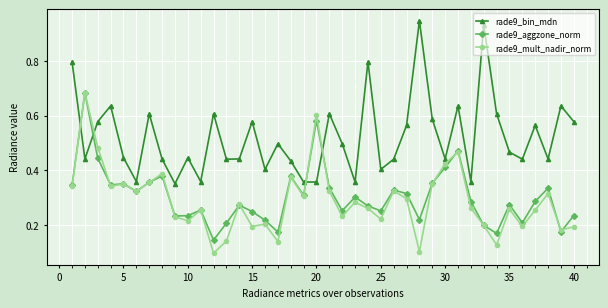

How many rade9_mult_nadir_norm values are between 0 and 1?

40